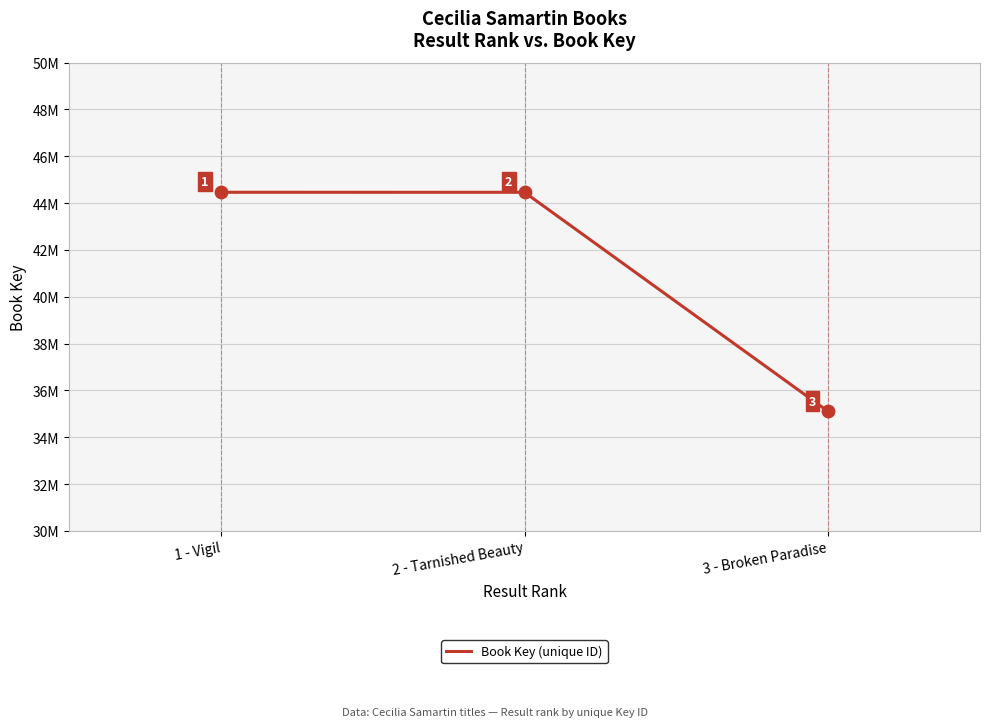

Is this an area chart (filled region under the line)?

No